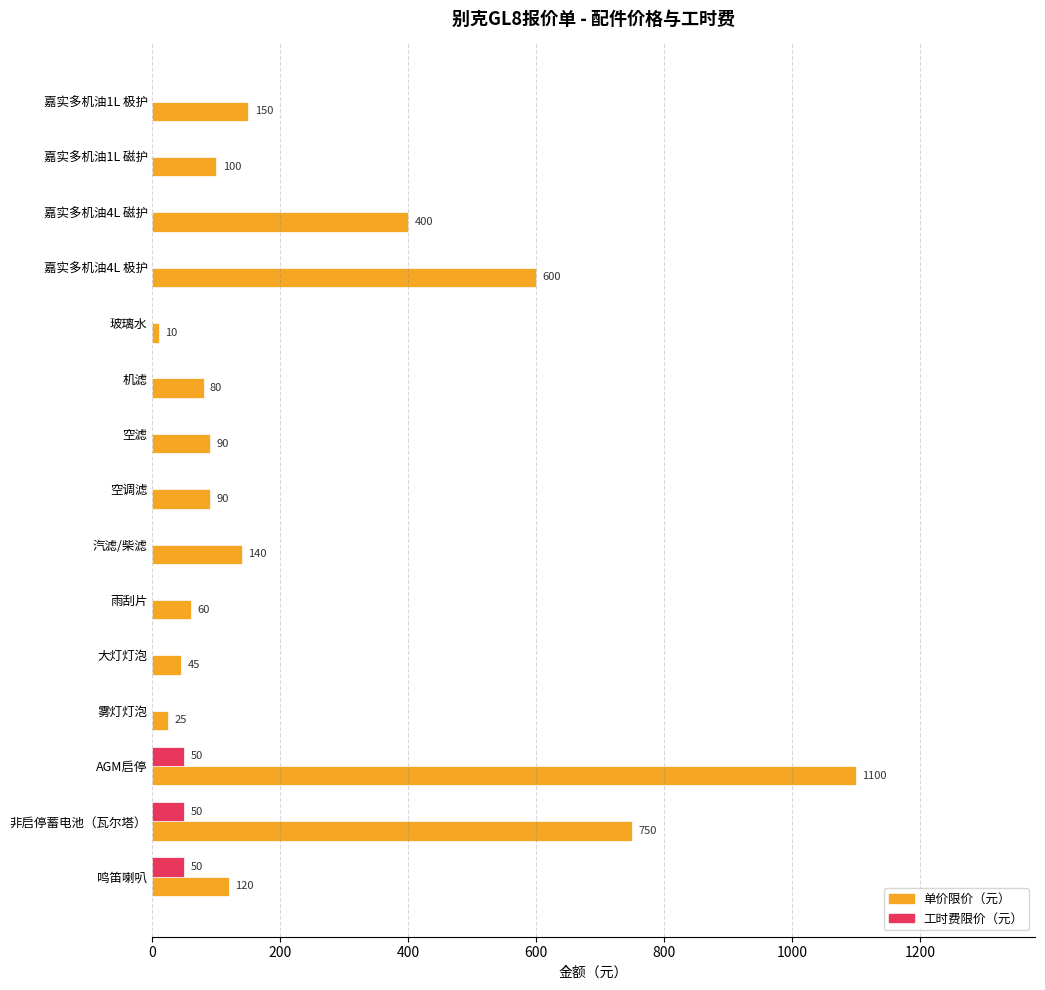

What is the average value of the 工时费限价（元） series?

10